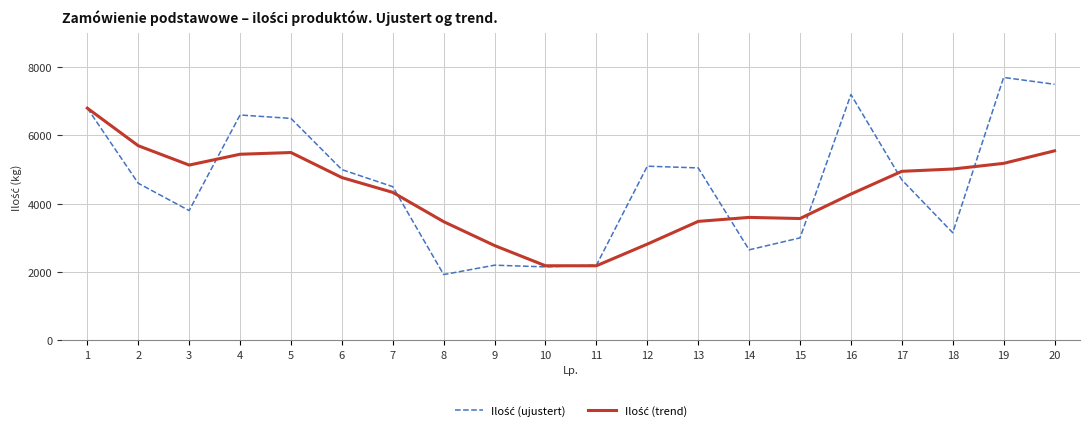

What is the maximum value shown in the chart?

7700